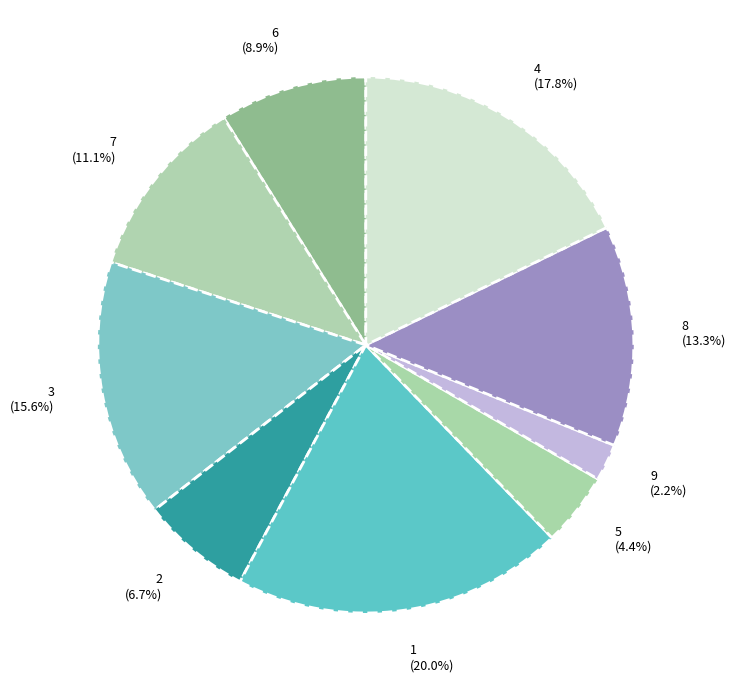

Does 5 represent more than half of the total?

No